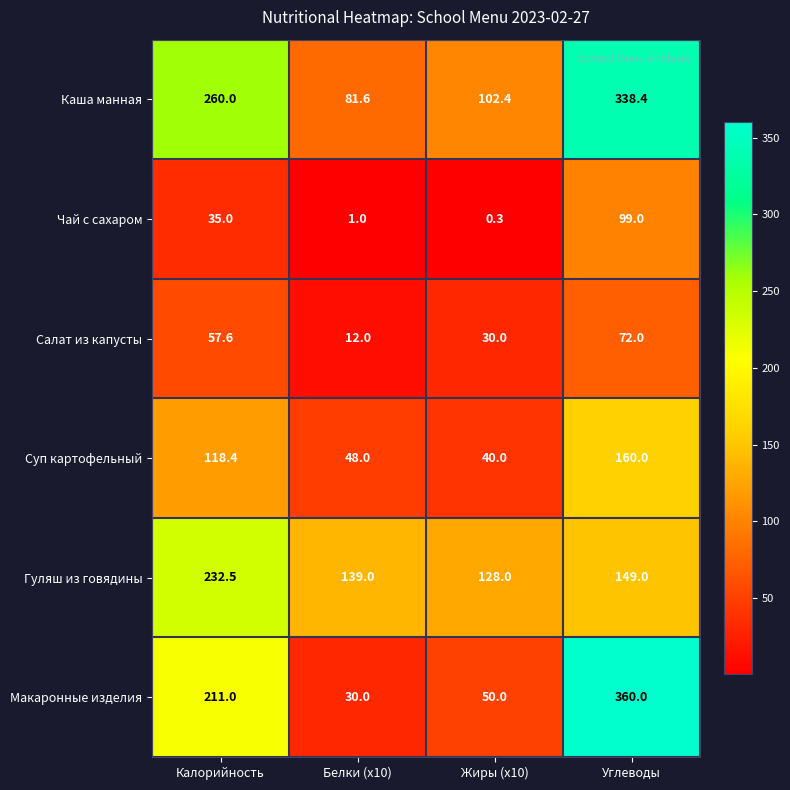

The value of Чай с сахаром at Углеводы is 42.2. True or false?

False